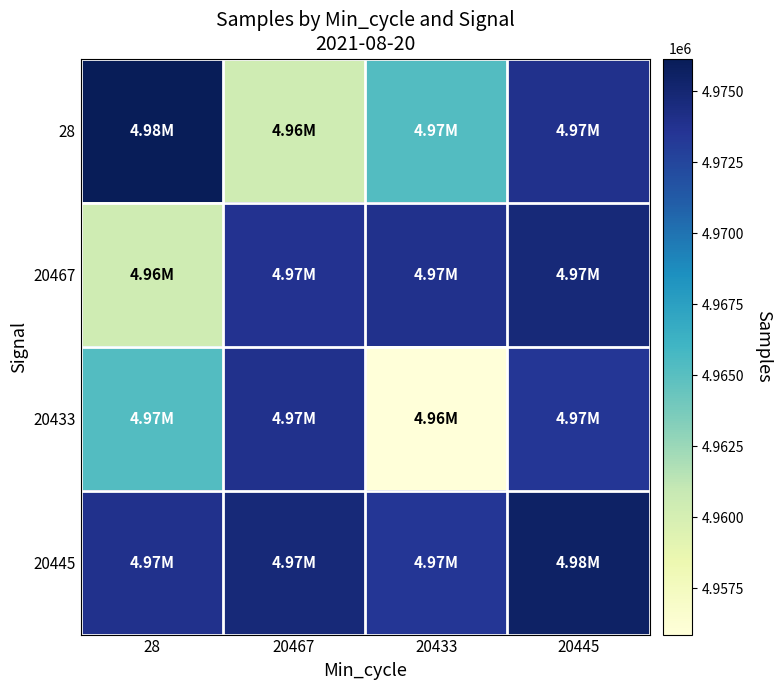

Which label corresponds to the smallest value in the chart?

20433